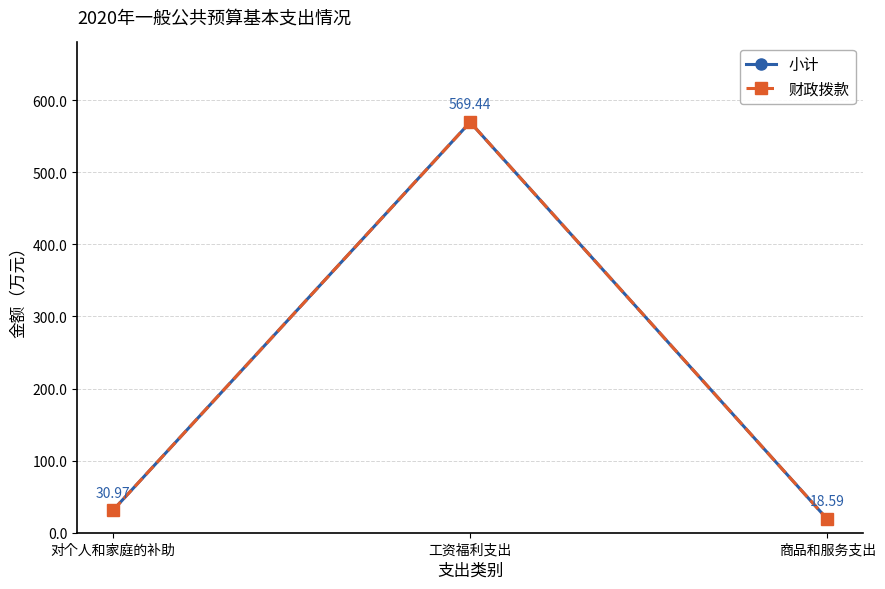

At which label is 小计 closest to 294?

对个人和家庭的补助